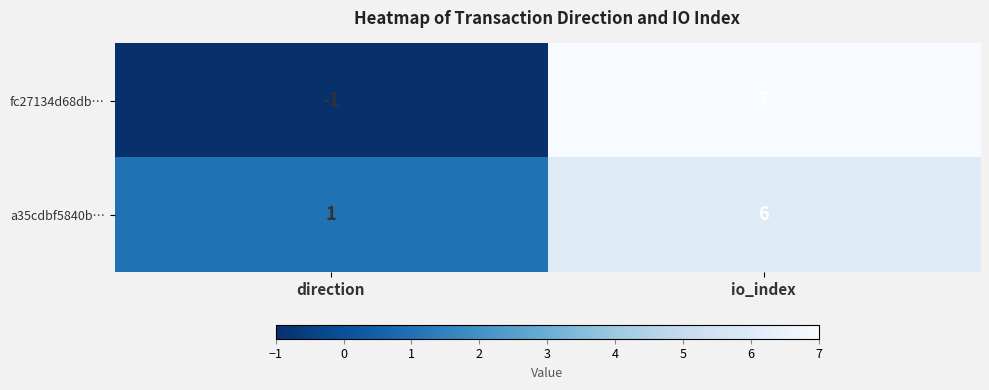

What is the maximum value shown in the chart?

7